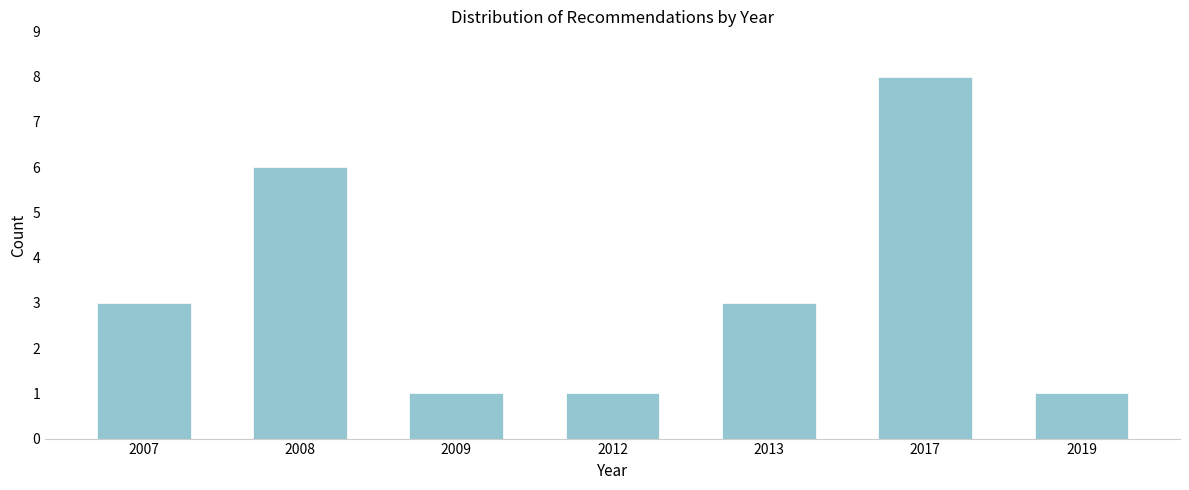

Reading left to right, list all the values displayed in this chart.

3	6	1	1	3	8	1